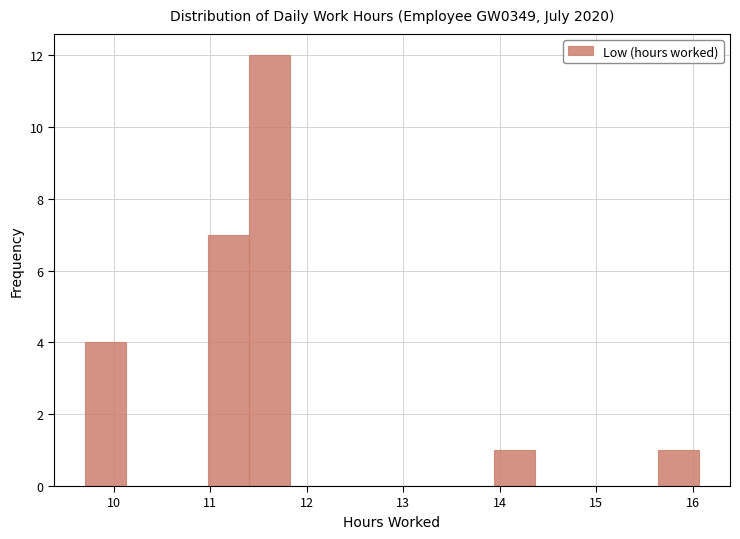

How tall is the bar that spans 13.9 to 14.4 on the x-axis? Neither the bar edges nor the heights are printed on the chart, so give them approximately, as read against the axes.

1